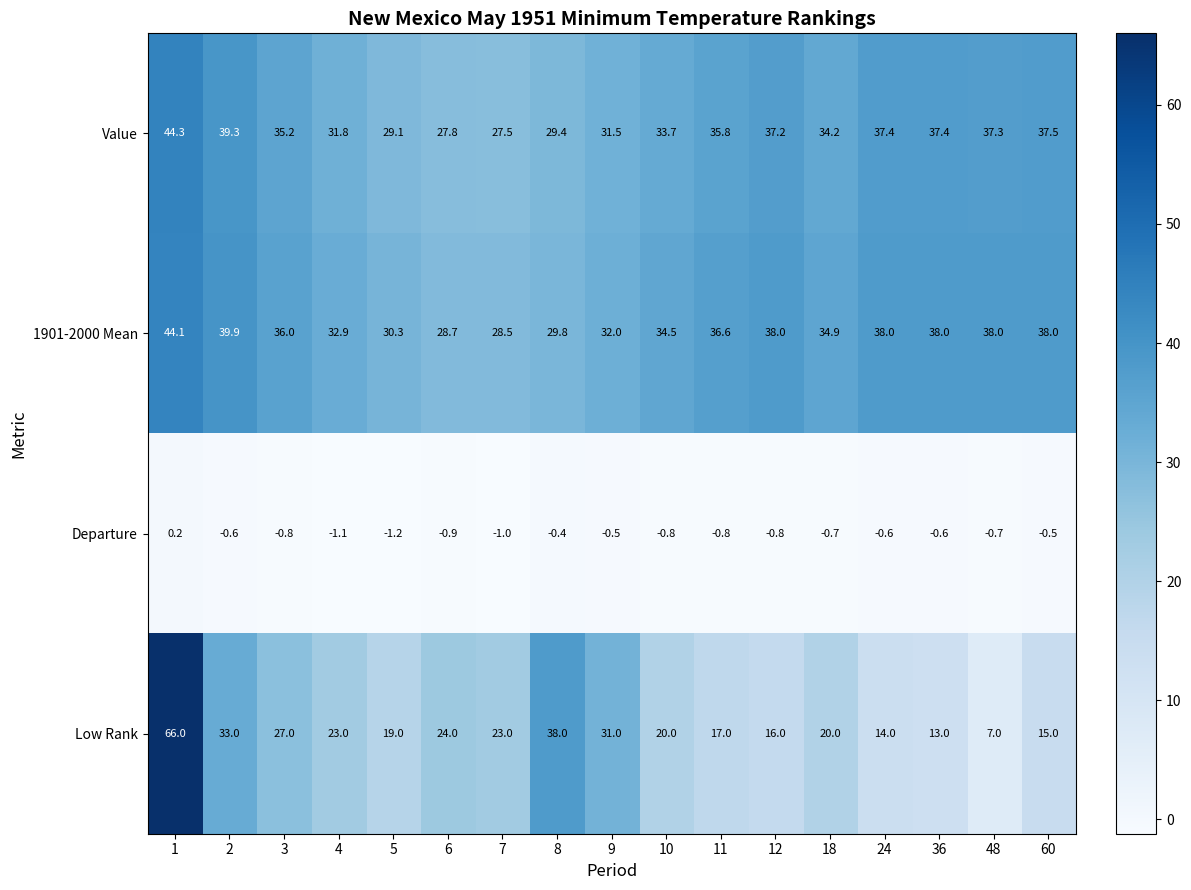

How many data points does each series have?

17